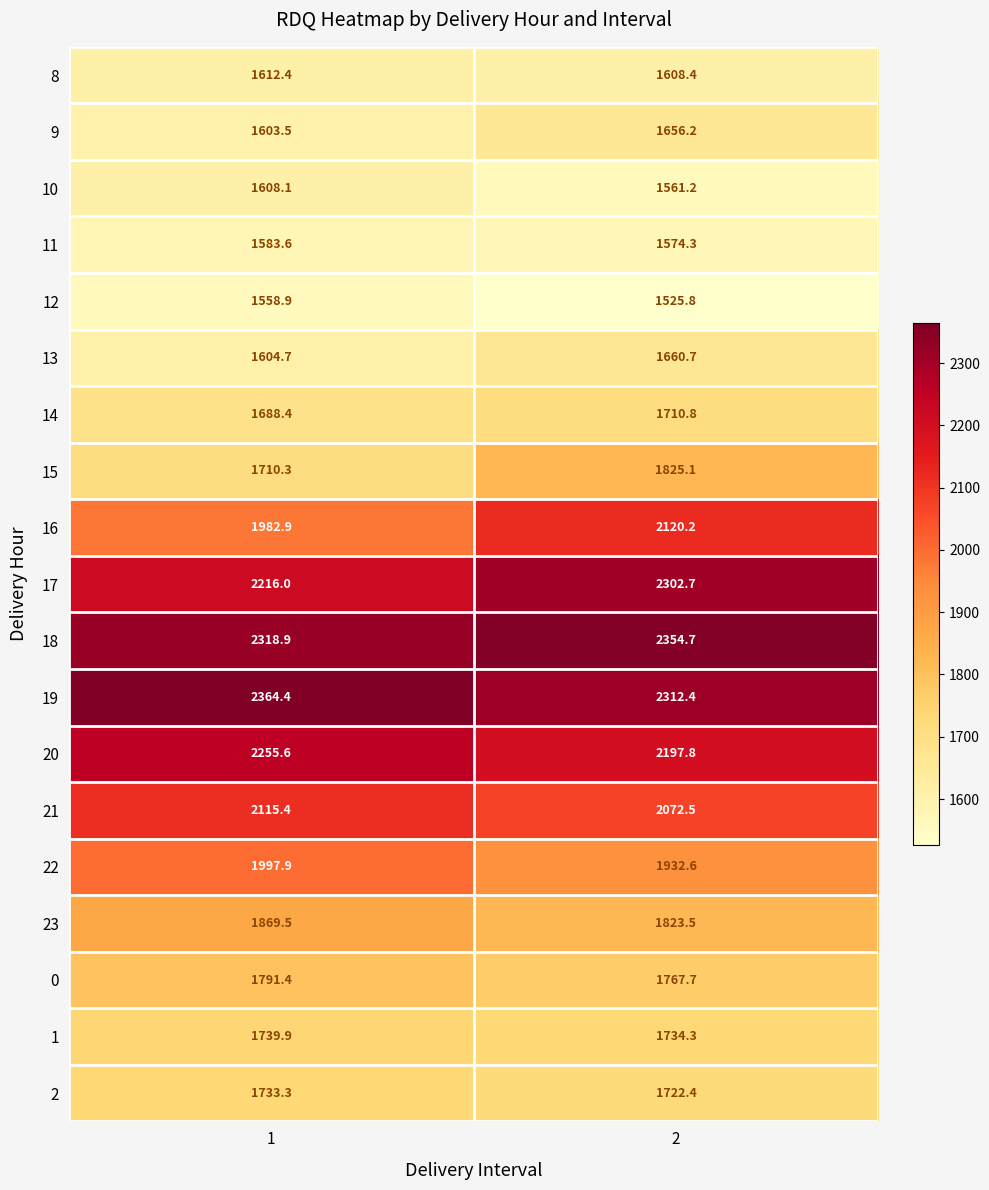

How many distinct data groups are displayed?

19